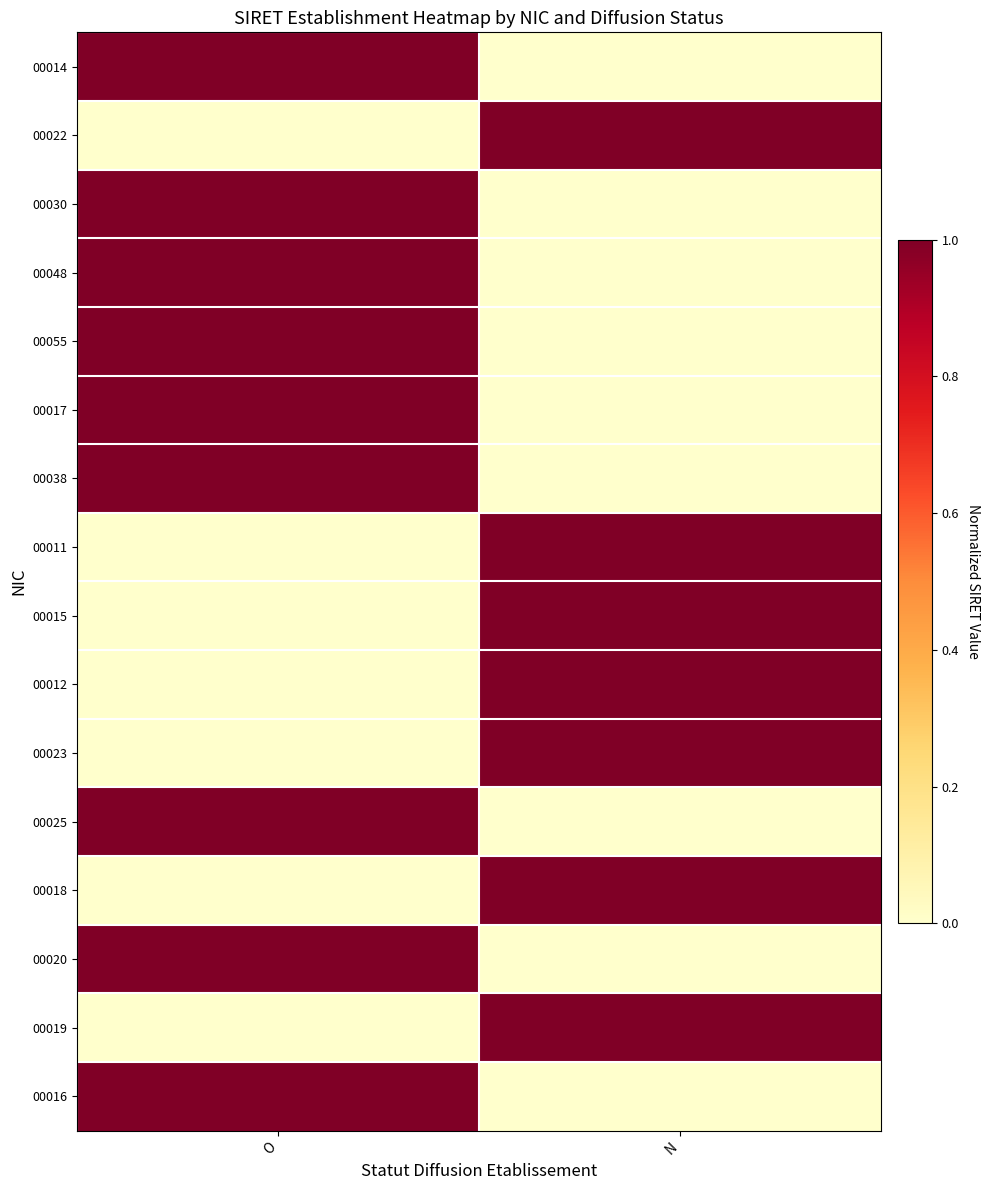

How many data points does each series have?

2